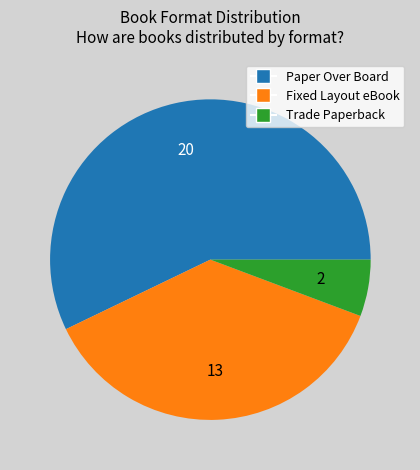

Combined, do Paper Over Board and Trade Paperback account for over 50%?

Yes